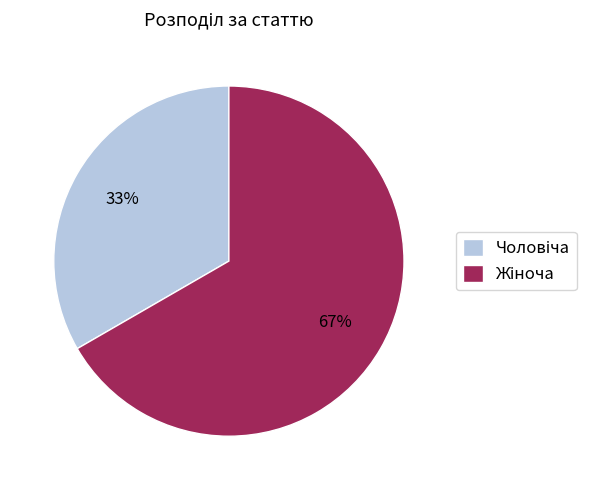

Does any single category account for the majority?

Yes